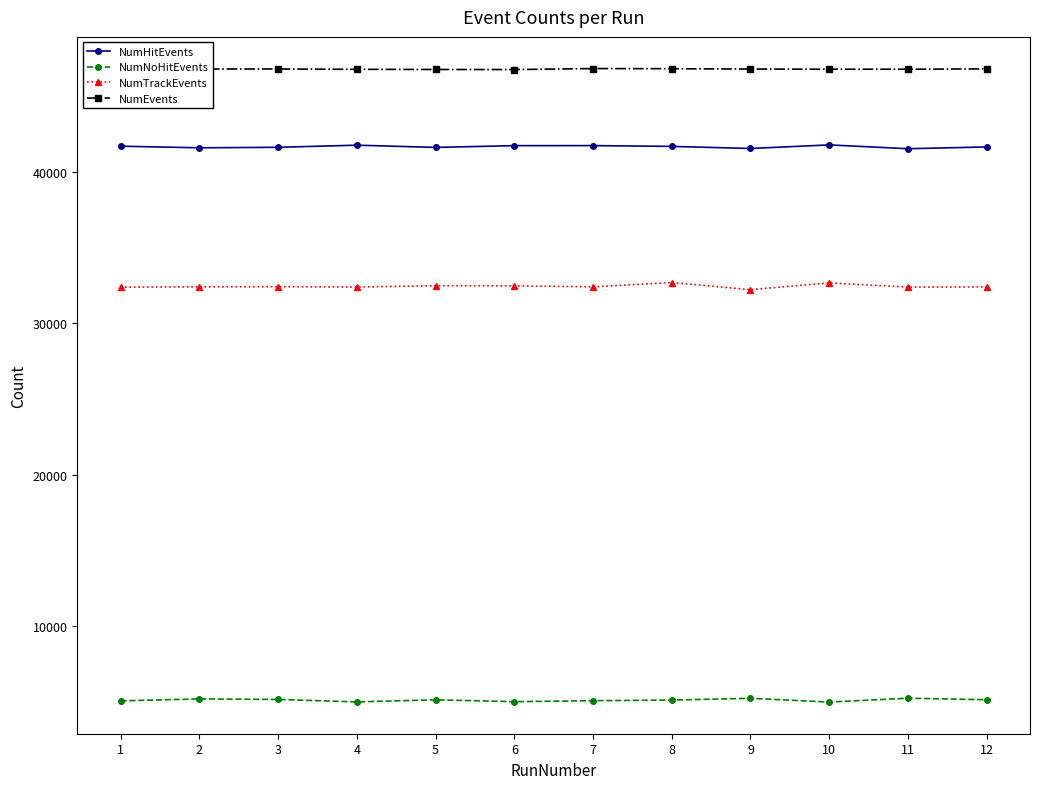

What is the average value of the NumHitEvents series?

41647